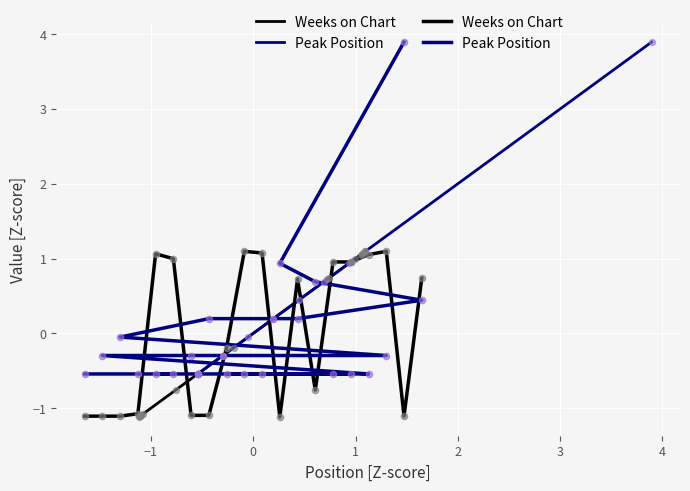

Which series has the largest Y range (max minus min)?

Peak Position